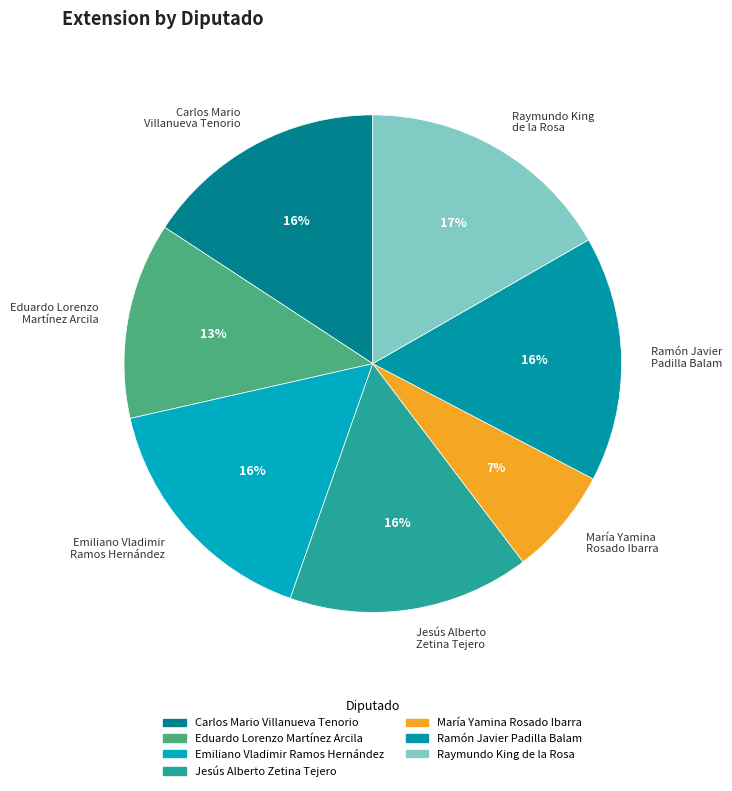

Which slice is the largest?

Raymundo King de la Rosa